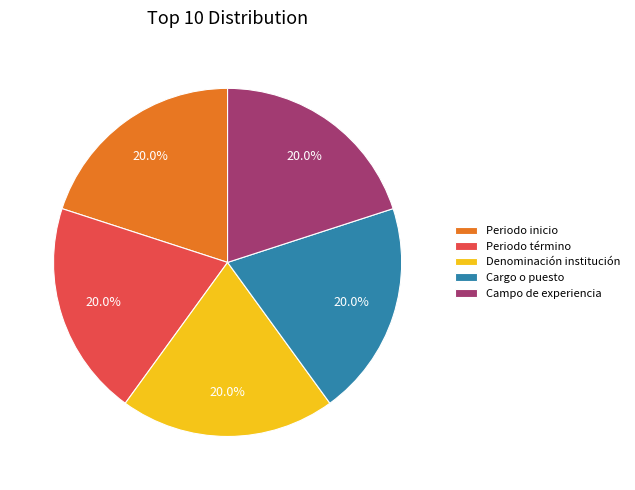

Count the number of slices in the pie.

5